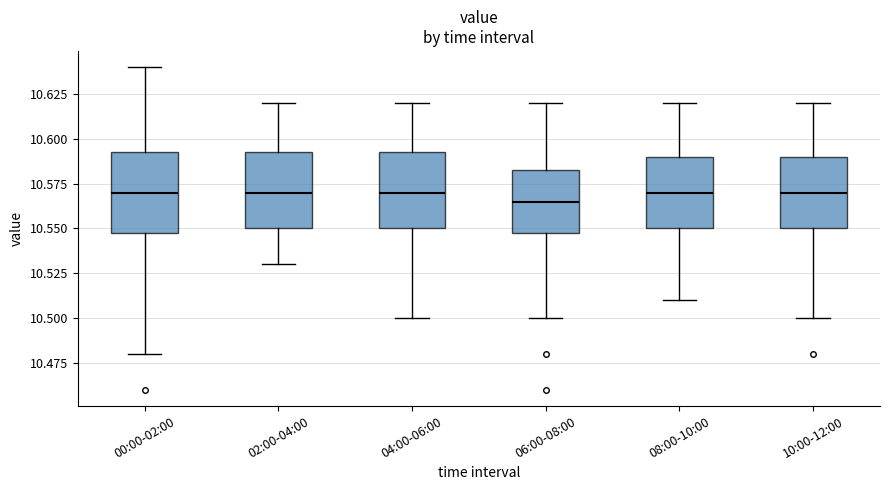

Where is the lower edge of the box for 04:00-06:00 on the y-axis? The values are not printed on the chart, so give them approximately, as read against the axis.

10.550